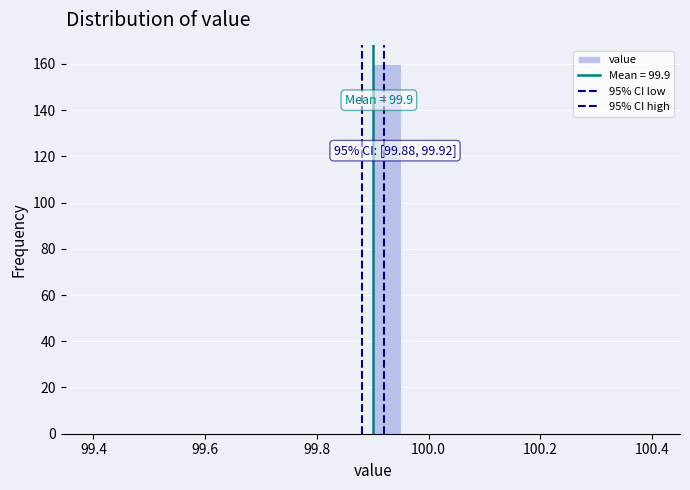

Around what value on the x-axis is the tallest bar? Give the approximate position of its centre, as read against the axis.

99.92